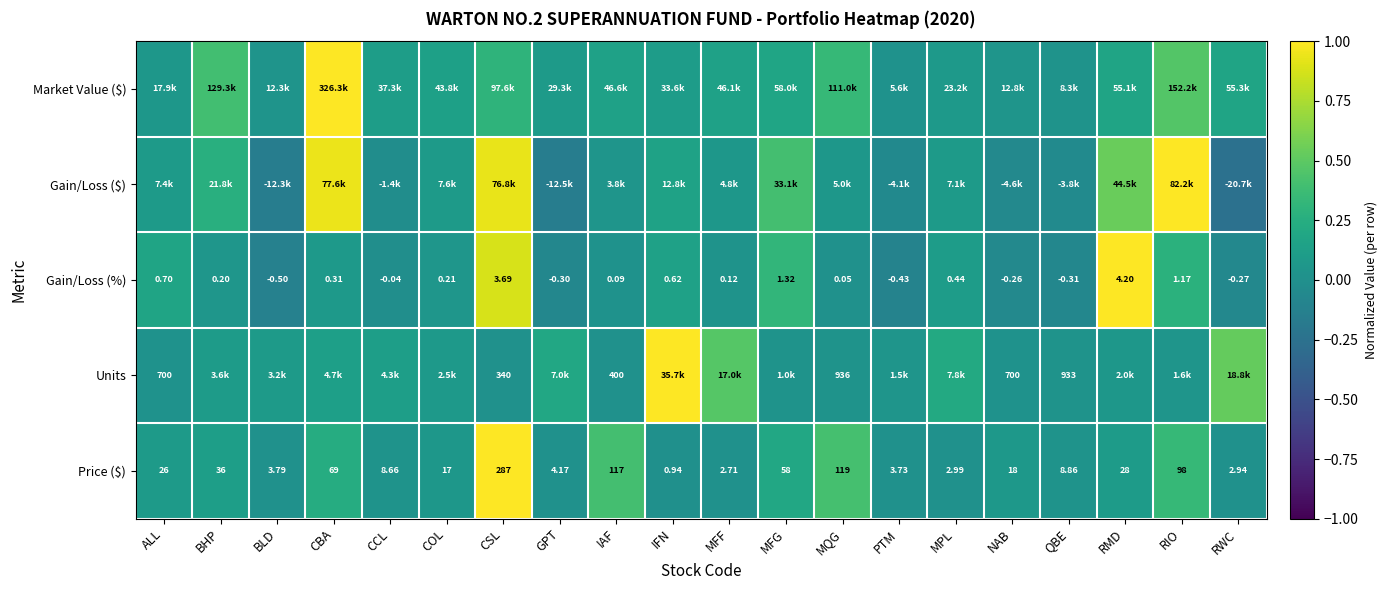

Which label corresponds to the smallest value in the chart?

RWC